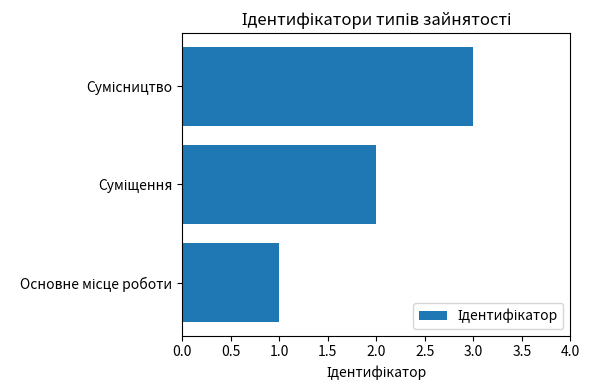

What is the greatest value displayed?

3